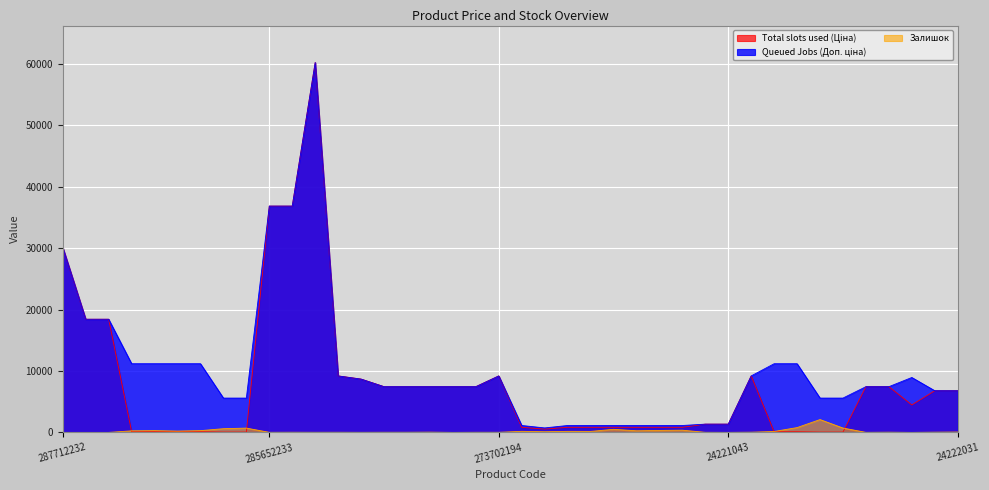

How many lines are shown in the chart?

3